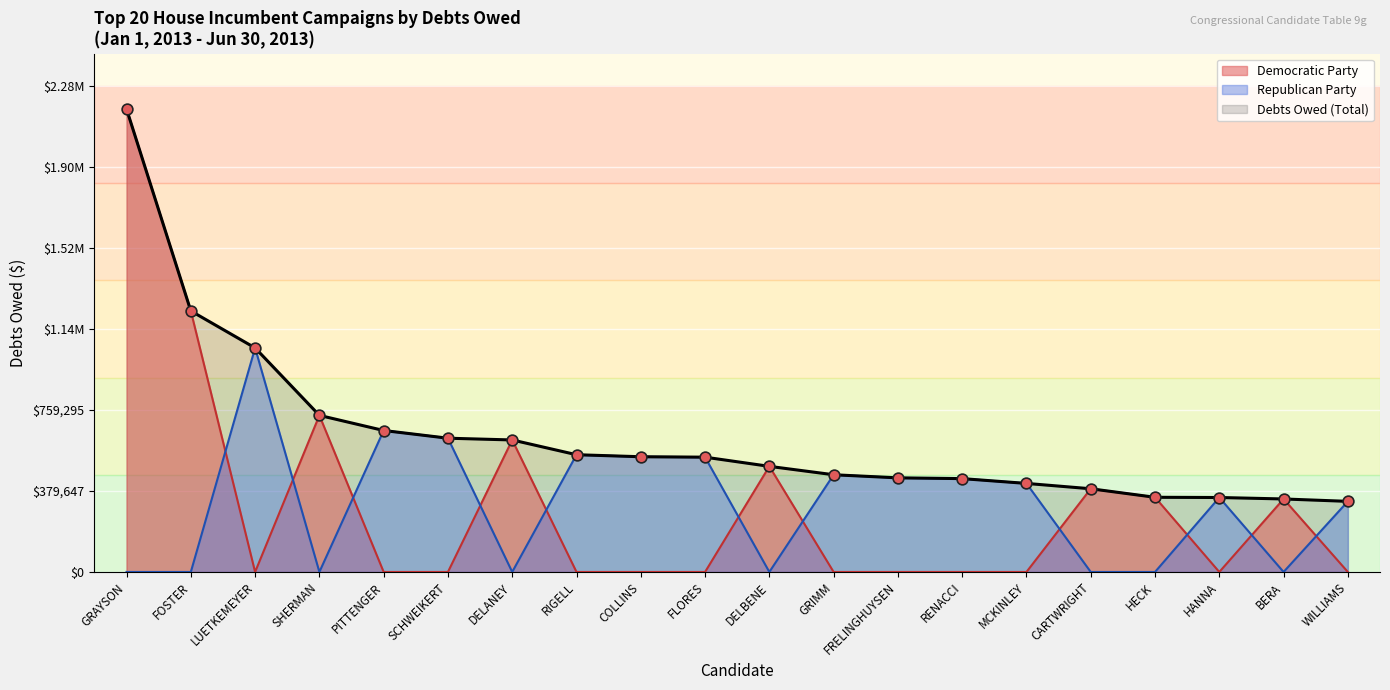

Which series has the widest spread of Y values?

Democratic Party